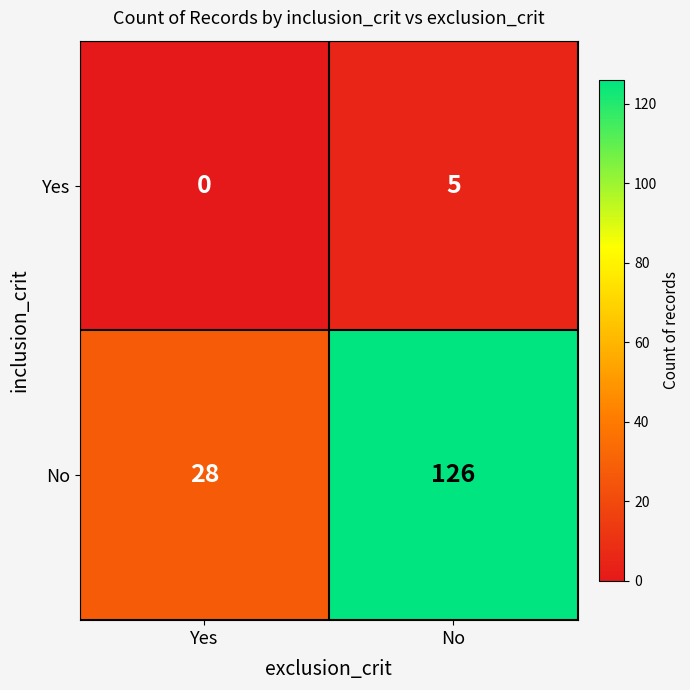

The No series shows 28 at Yes. True or false?

True